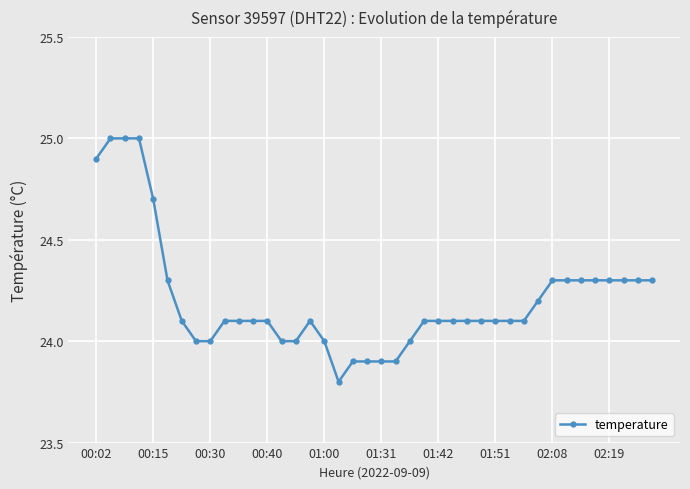

What is the value of the 14th point from the left?

24.0